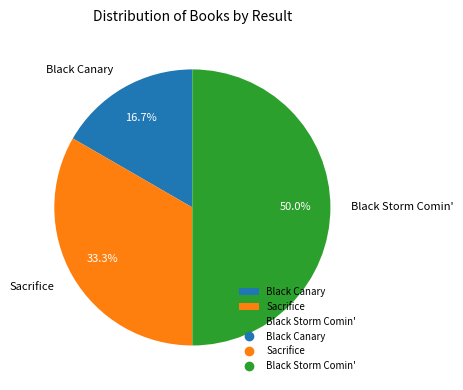

Is it true that Black Storm Comin' is 44% of the pie?

False